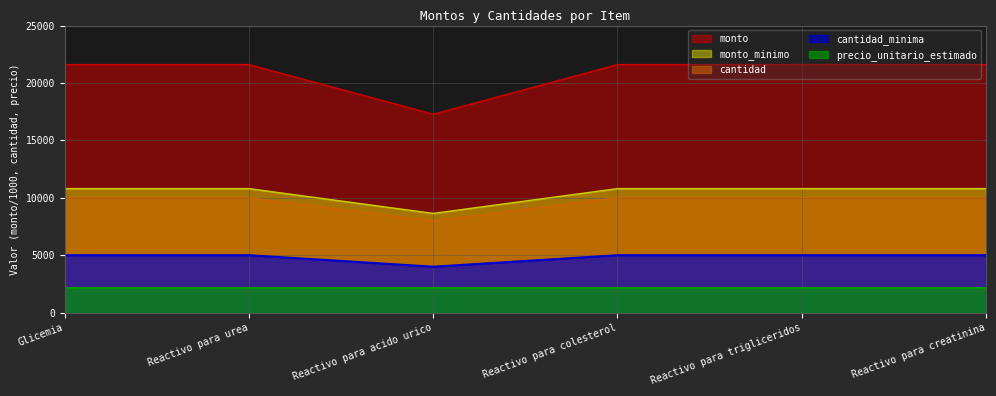

Which series changed the most between Reactivo para urea and Reactivo para acido urico?

monto